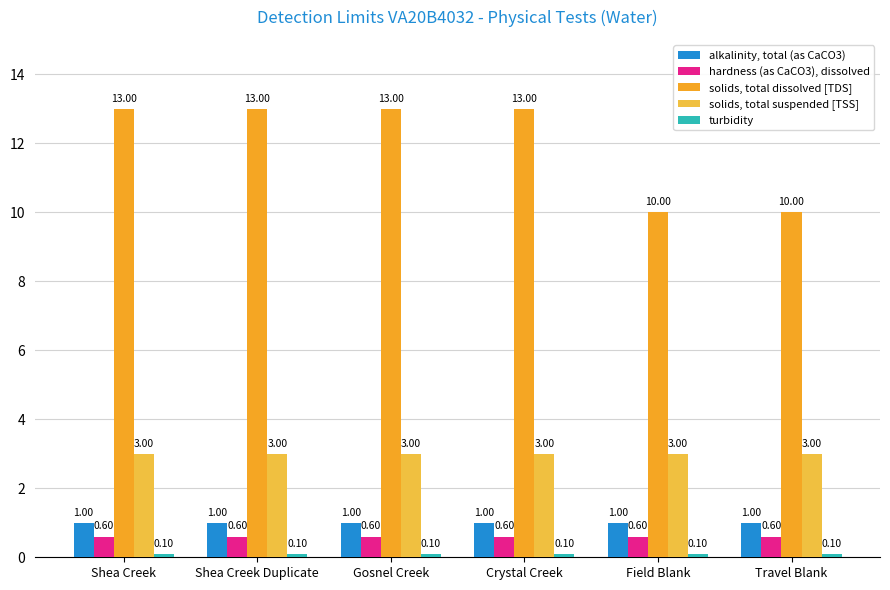

How many bars are there in each group?

5